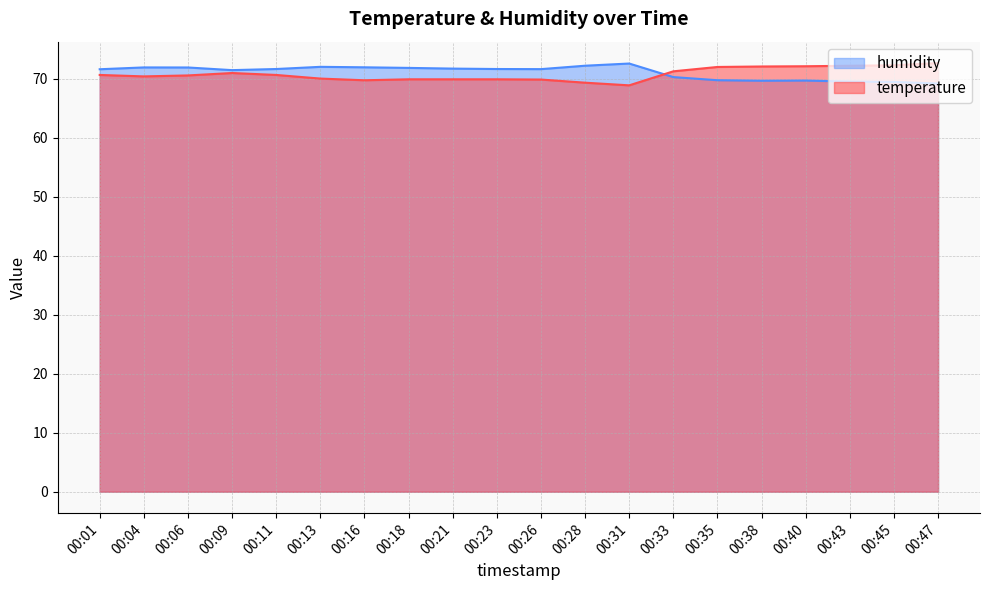

The humidity series shows 69.7 at 00:40. True or false?

True